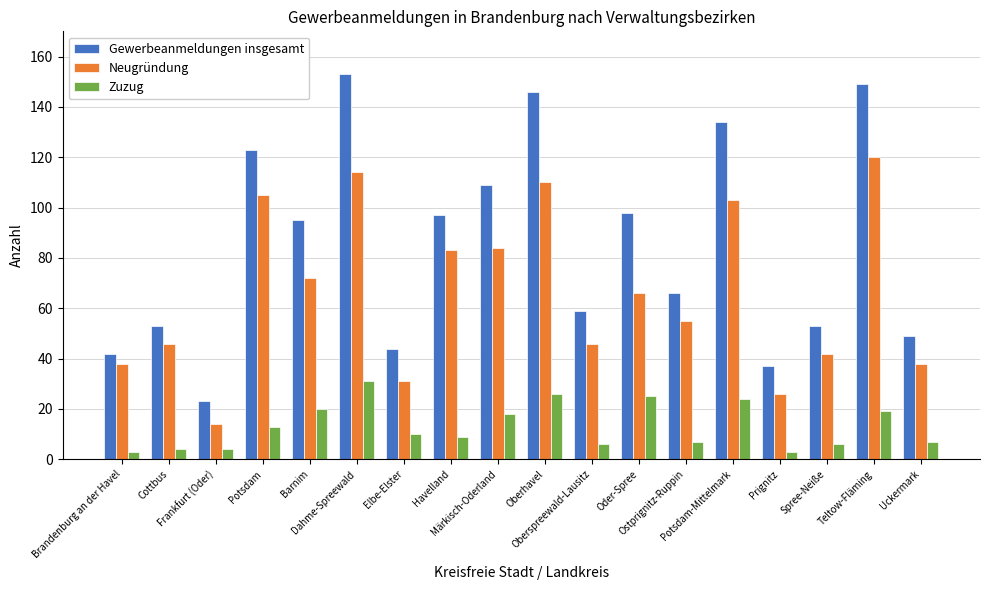

Which series has the largest total across all categories?

Gewerbeanmeldungen insgesamt